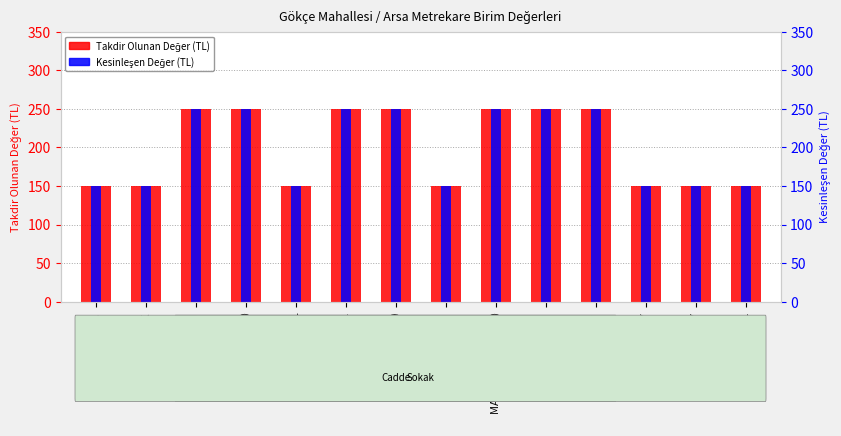

Reading left to right, transcribe all the data shown in this chart.

Takdir Olunan Değer (TL): 150	150	250	250	150	250	250	150	250	250	250	150	150	150
Kesinleşen Değer (TL): 150	150	250	250	150	250	250	150	250	250	250	150	150	150